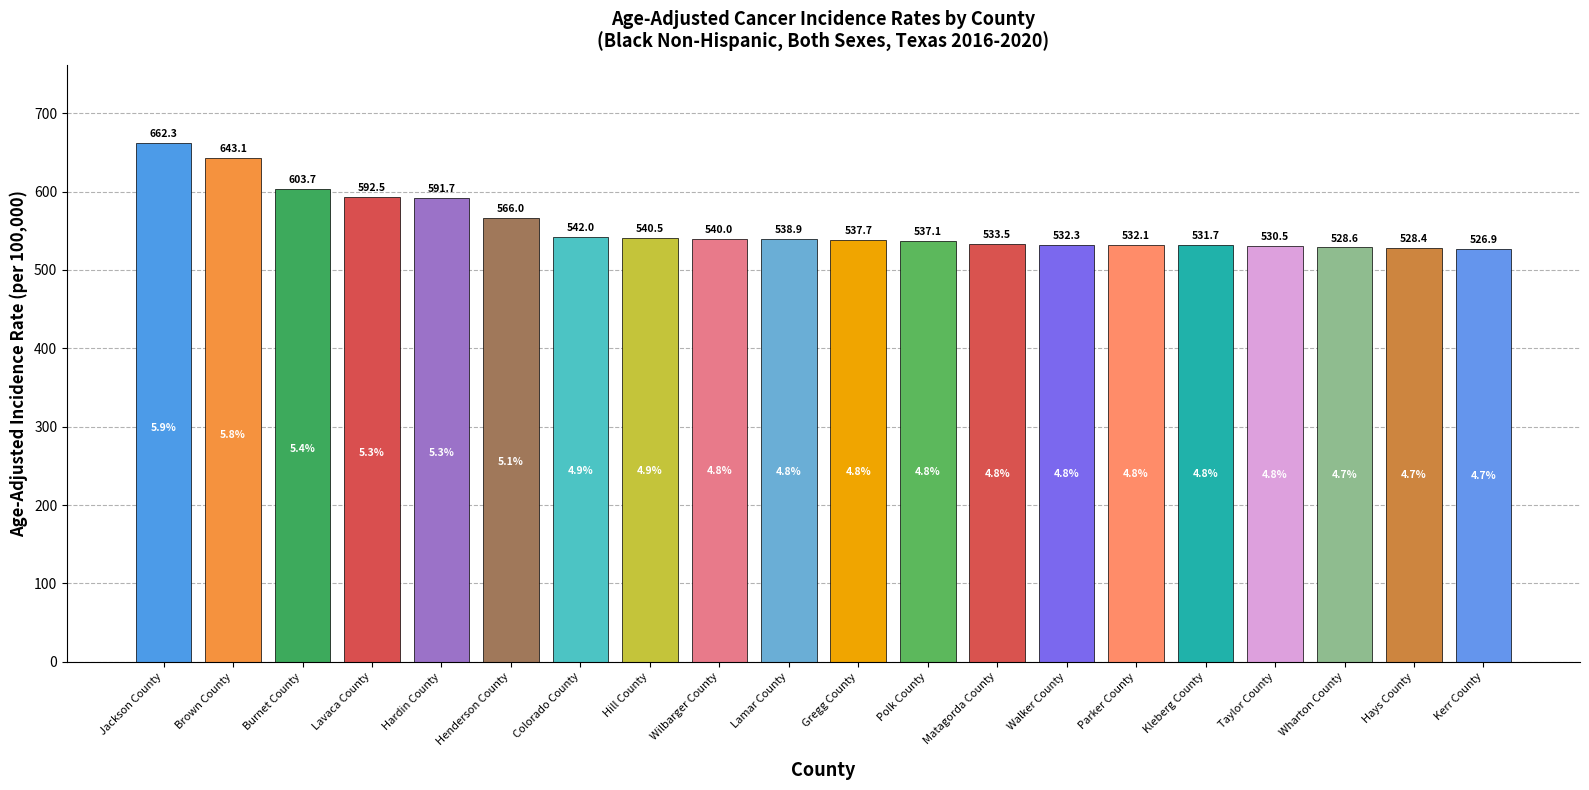

Rank the categories by value from highest to lowest.

Jackson County, Brown County, Burnet County, Lavaca County, Hardin County, Henderson County, Colorado County, Hill County, Wilbarger County, Lamar County, Gregg County, Polk County, Matagorda County, Walker County, Parker County, Kleberg County, Taylor County, Wharton County, Hays County, Kerr County